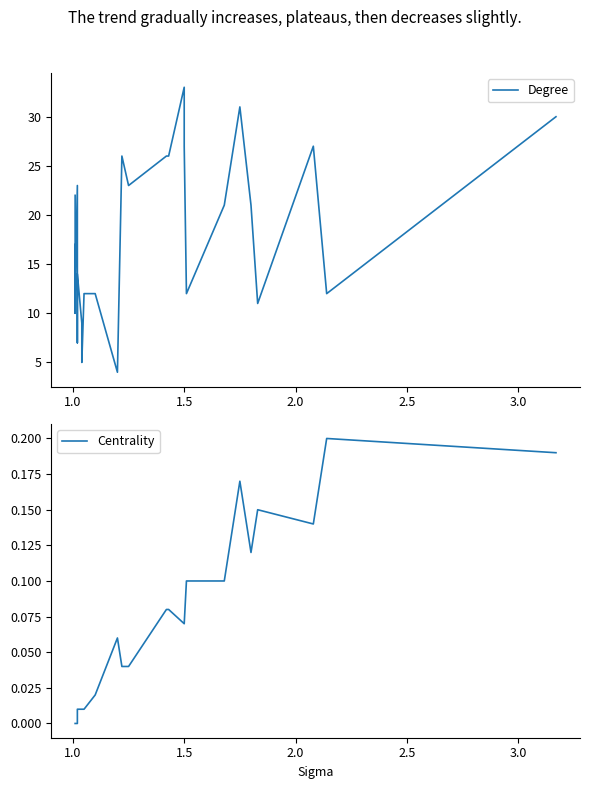

What is the sum of all Degree values?

473.0